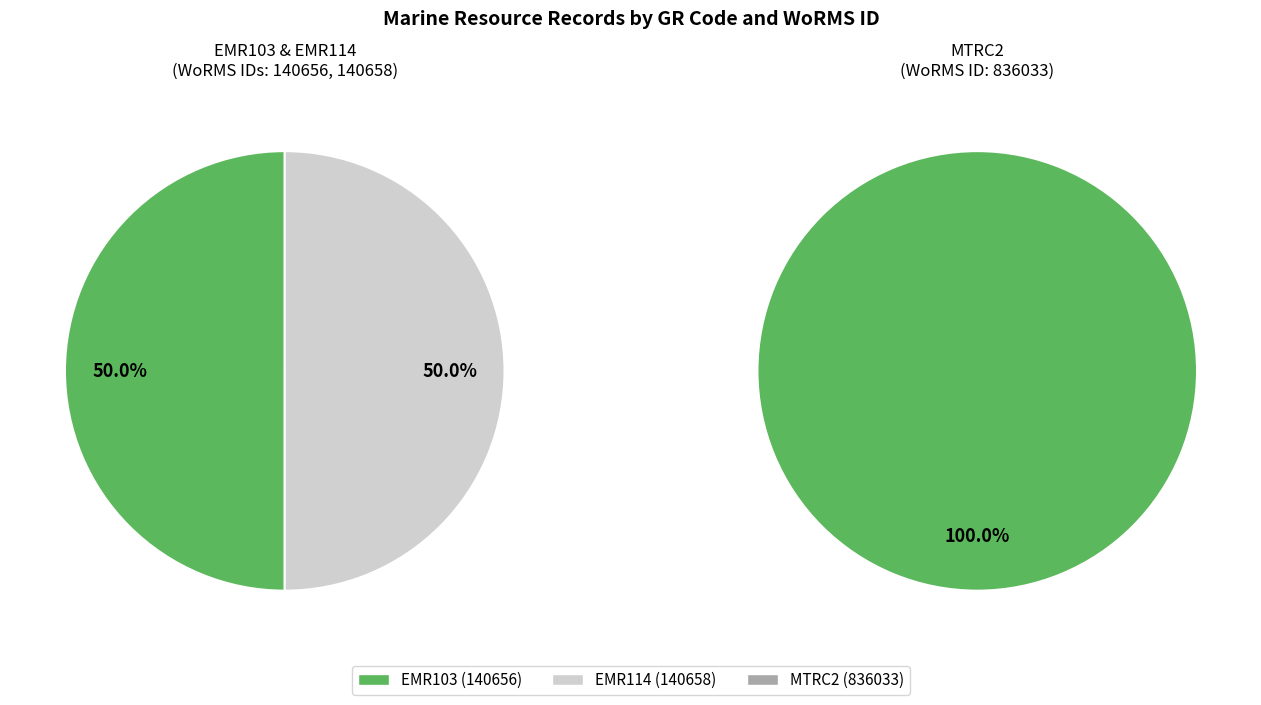

True or false: EMR103 accounts for 8% of the total.

False